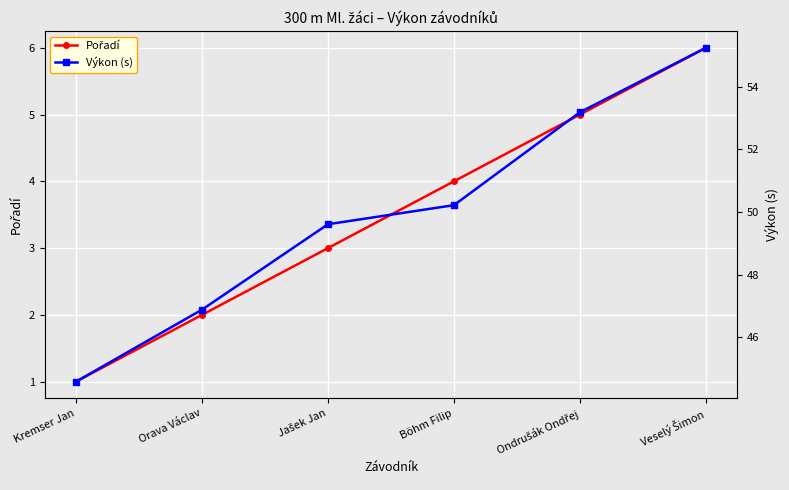

Between Orava Václav and Jašek Jan, which series saw the biggest shift?

Výkon (s)